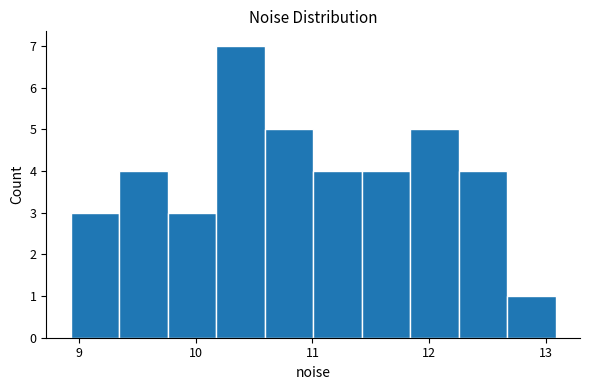

Reading left to right, transcribe this chart: for each bar, give the range it covers on the x-axis and its height. Neither the bar edges nor the heights are printed on the chart, so give them approximately, as read against the axes.

8.9 to 9.3: 3
9.3 to 9.8: 4
9.8 to 10.2: 3
10.2 to 10.6: 7
10.6 to 11.0: 5
11.0 to 11.4: 4
11.4 to 11.8: 4
11.8 to 12.3: 5
12.3 to 12.7: 4
12.7 to 13.1: 1